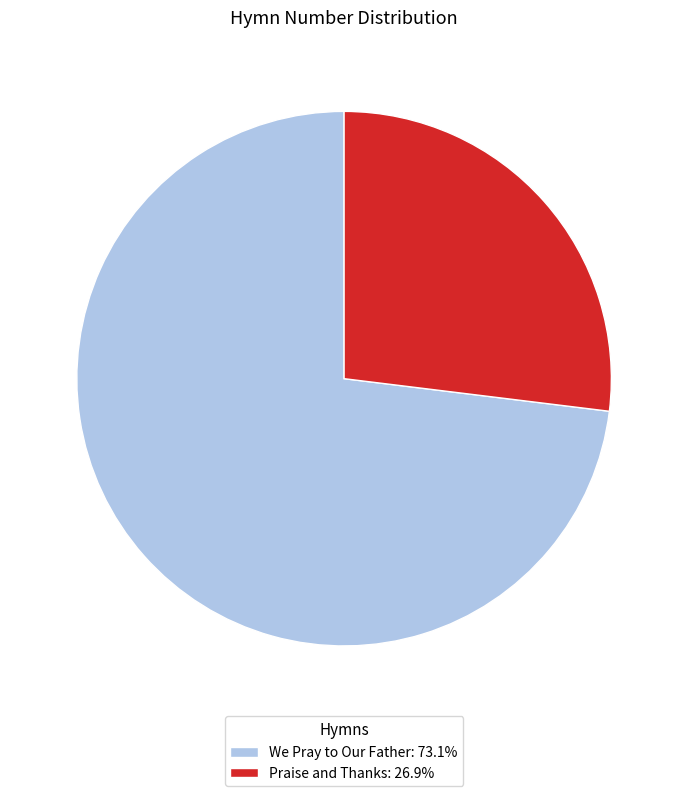

Do Praise and Thanks: 26.9% and We Pray to Our Father: 73.1% together represent more than half of the pie?

Yes